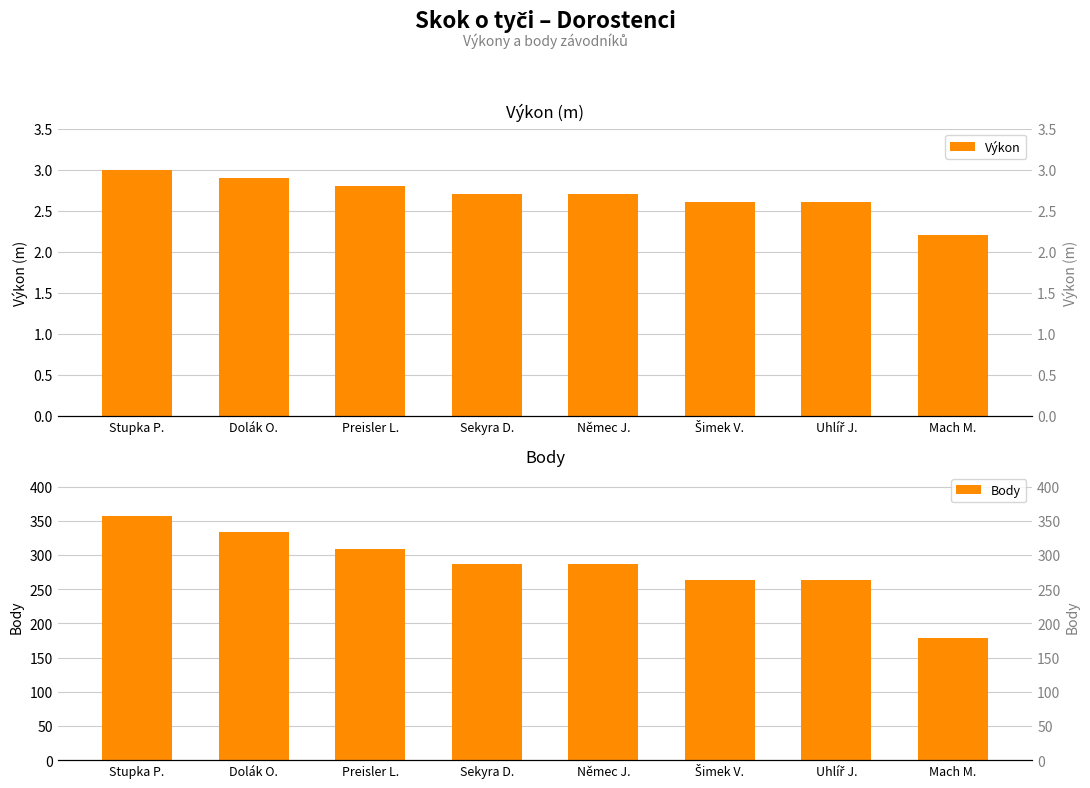

How many bars are there in each group?

2